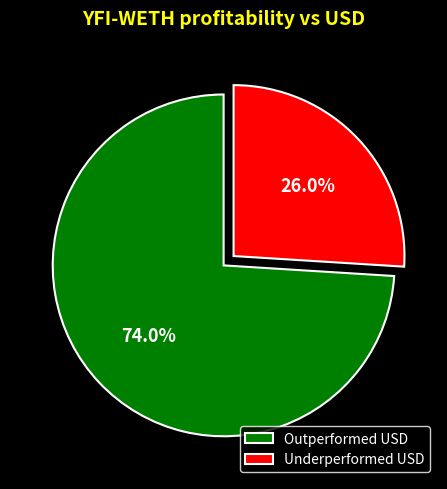

Is the sum of Underperformed USD and Outperformed USD greater than half?

Yes